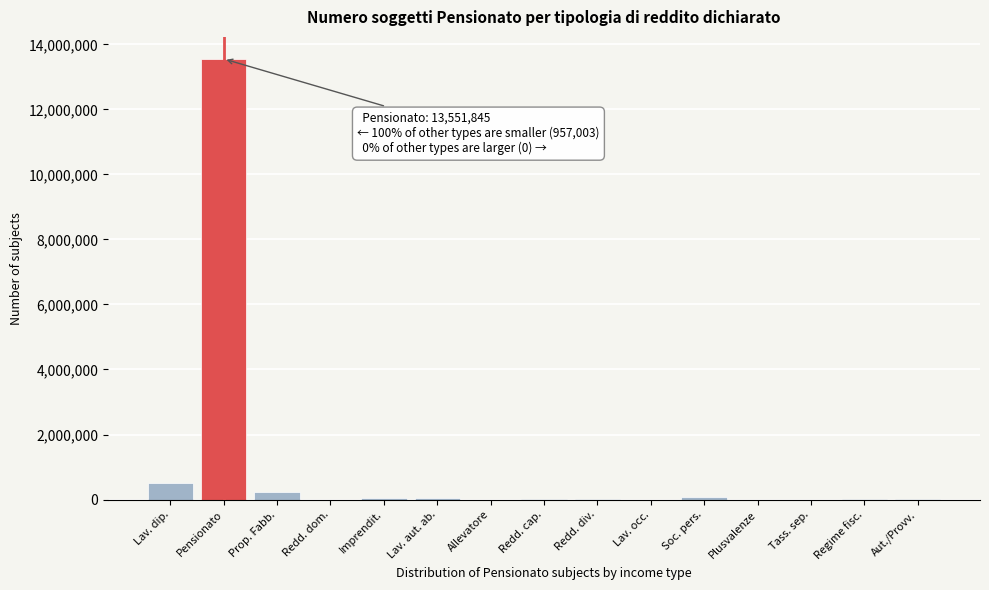

Which has a higher value, Allevatore or Pensionato?

Pensionato